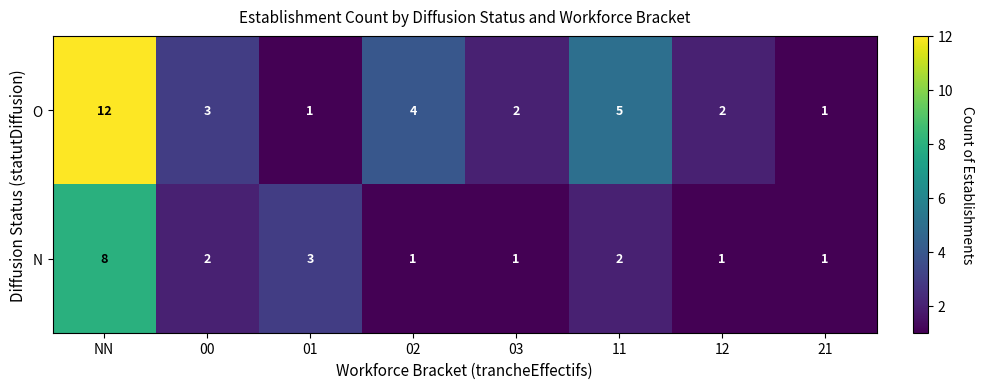

How many values in the O series are below 3?

4